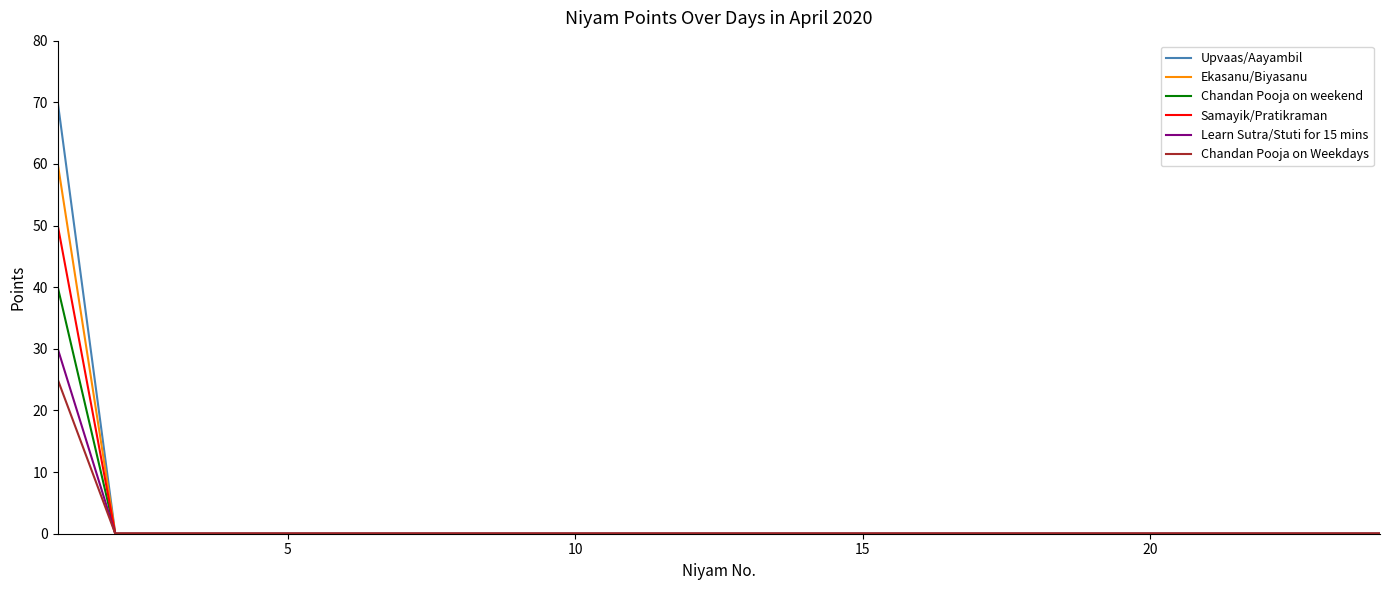

What is the maximum value for Learn Sutra/Stuti for 15 mins?

30